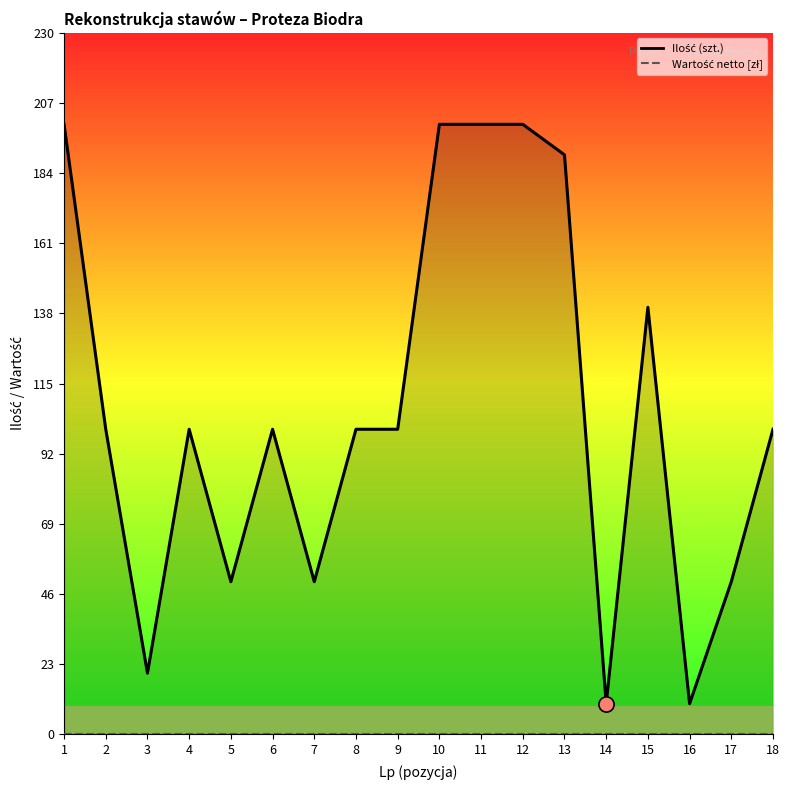

What is the change in value from 4 to 15?

+40